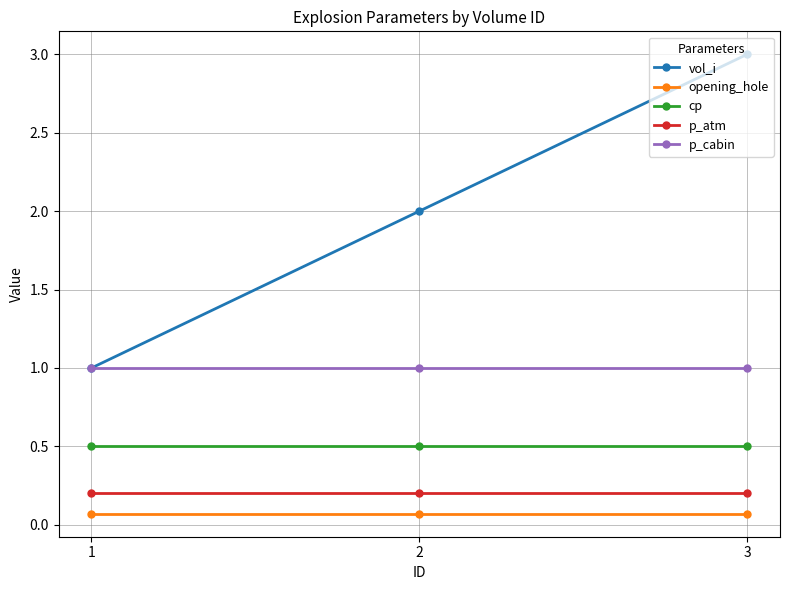

What is the spread (max minus min) of values at 1?

0.9